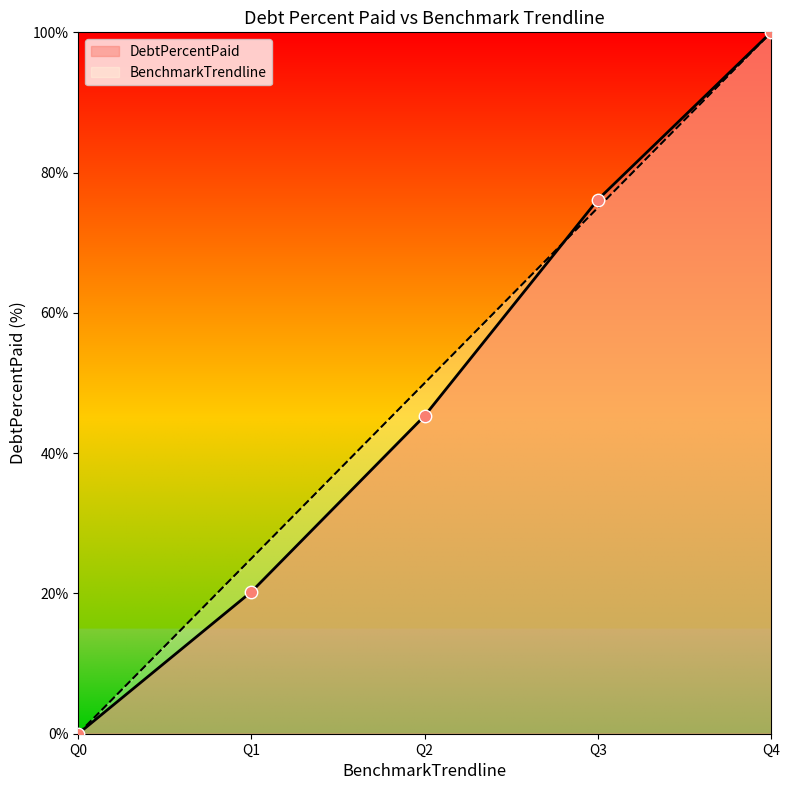

Is the value of BenchmarkTrendline at Q0 greater than the value of DebtPercentPaid at Q1?

No